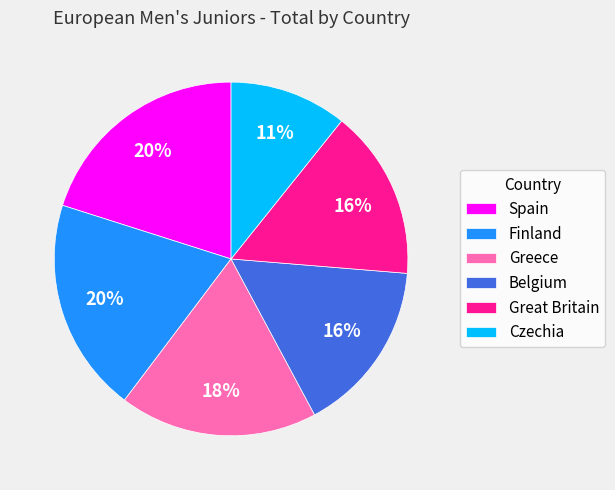

Is Spain the majority of the pie?

No